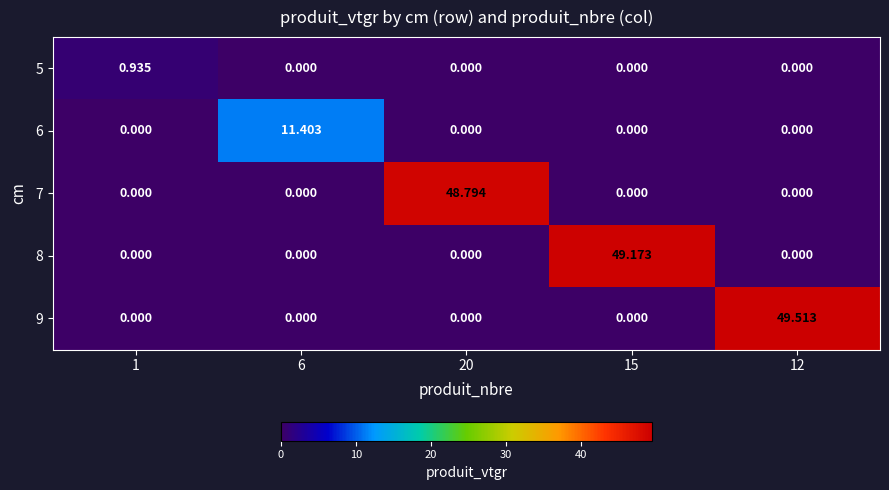

Count the number of data series in this chart.

5